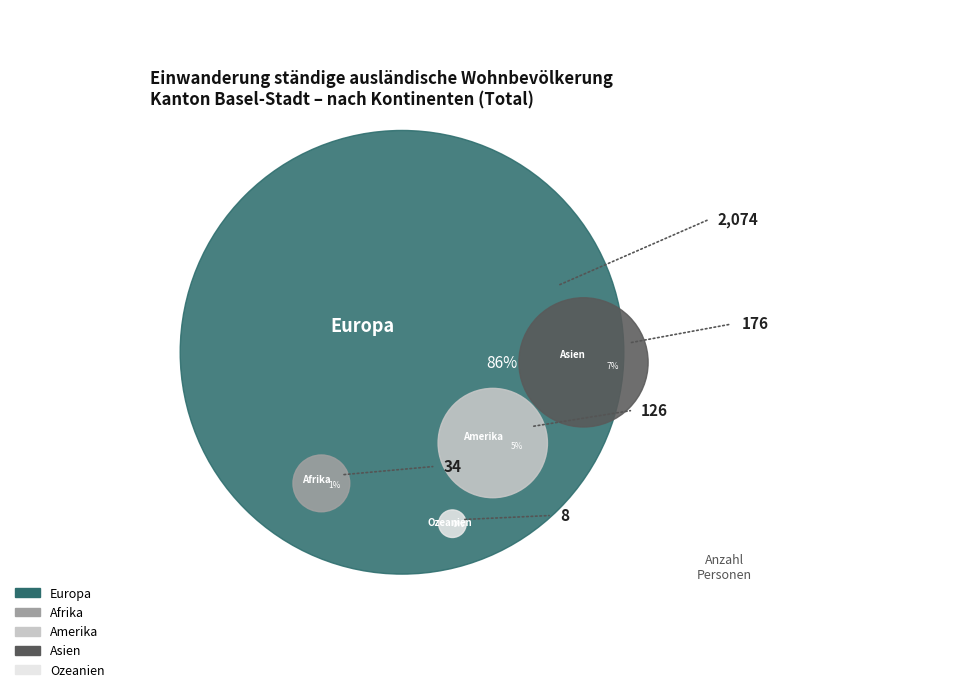

Between Asien and Amerika, which is larger?

Asien